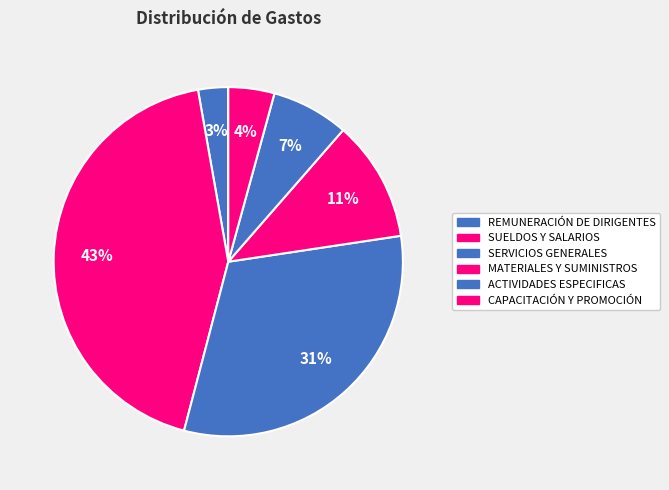

What percentage is the CAPACITACIÓN Y PROMOCIÓN slice, to the nearest percent?

4%